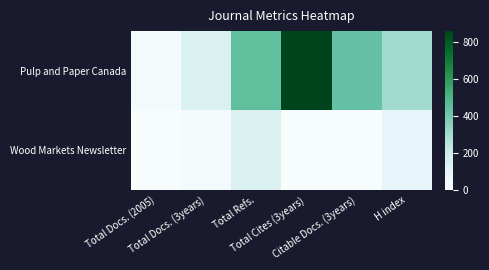

At how many categories does at least one series exceed 537?

1